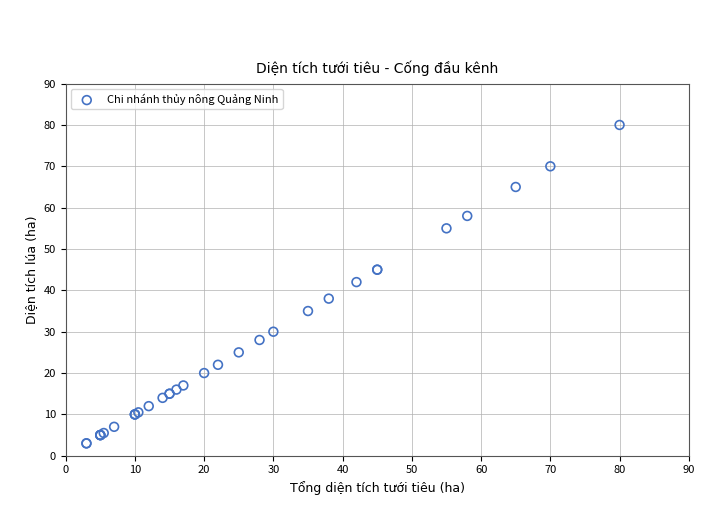

What Y value in the scatter plot is closest to 41?

42.0